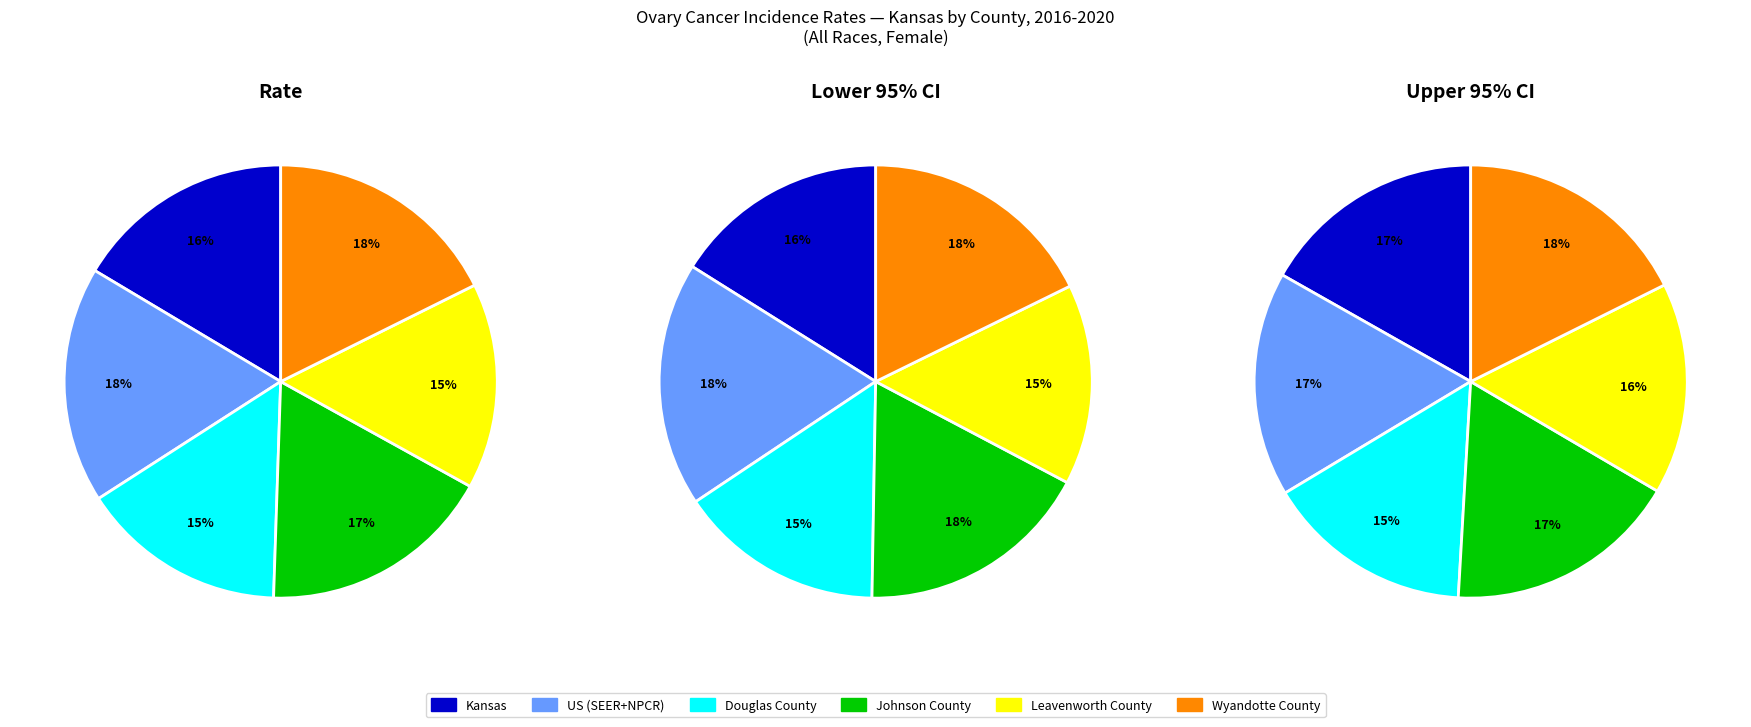

What is the largest slice in the pie chart?

Wyandotte County